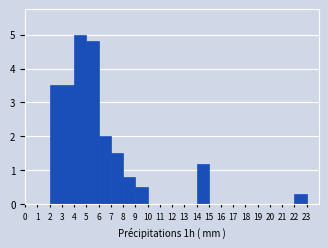

Over which range of the x-axis is the bar tallest?

4 to 5